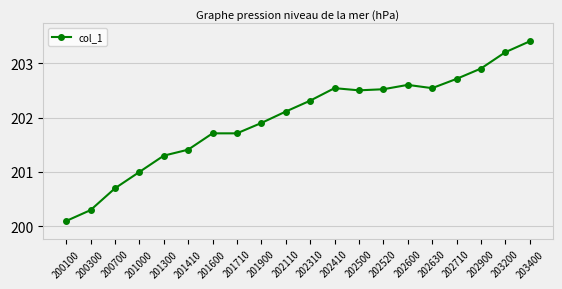

Is this an area chart (filled region under the line)?

No